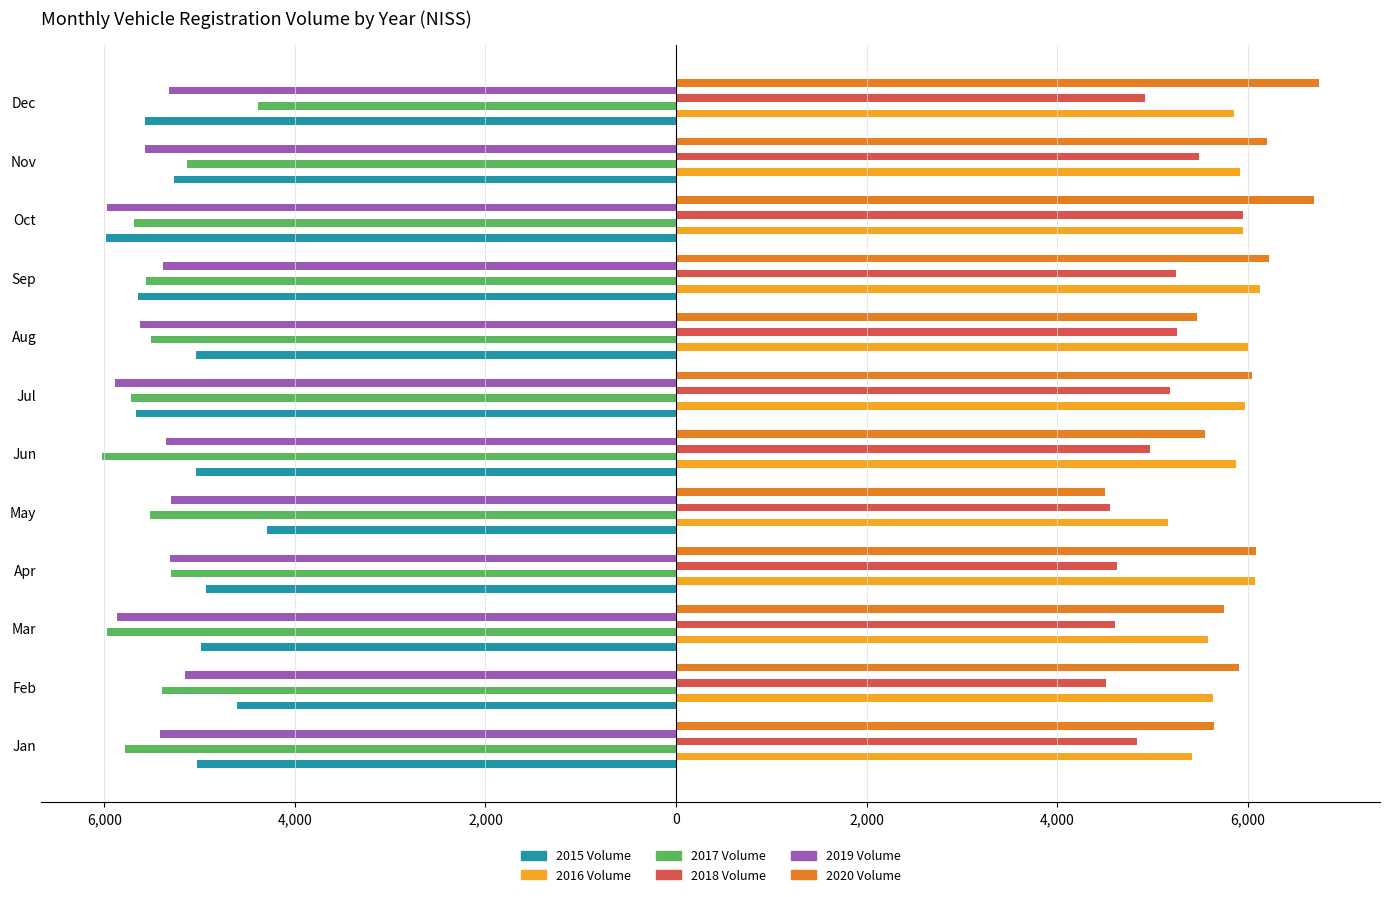

What is the sum of all 2018 Volume values?

60189